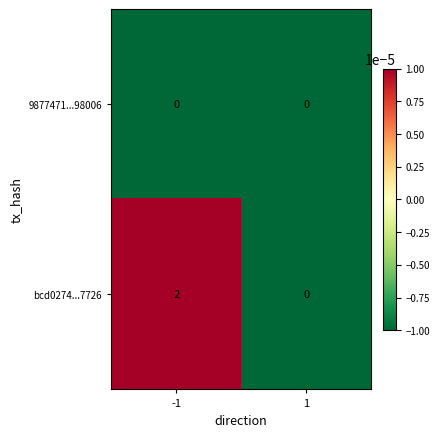

Which series has the widest spread of values?

bcd0274...7726